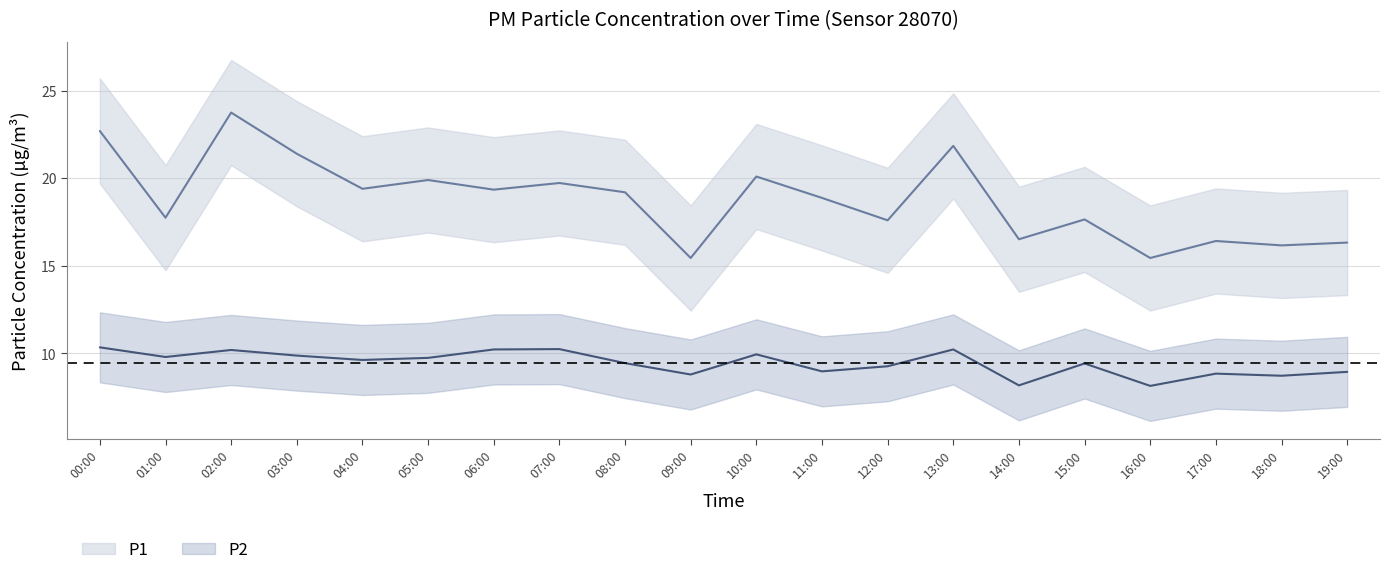

At how many categories does at least one series exceed 24?

4